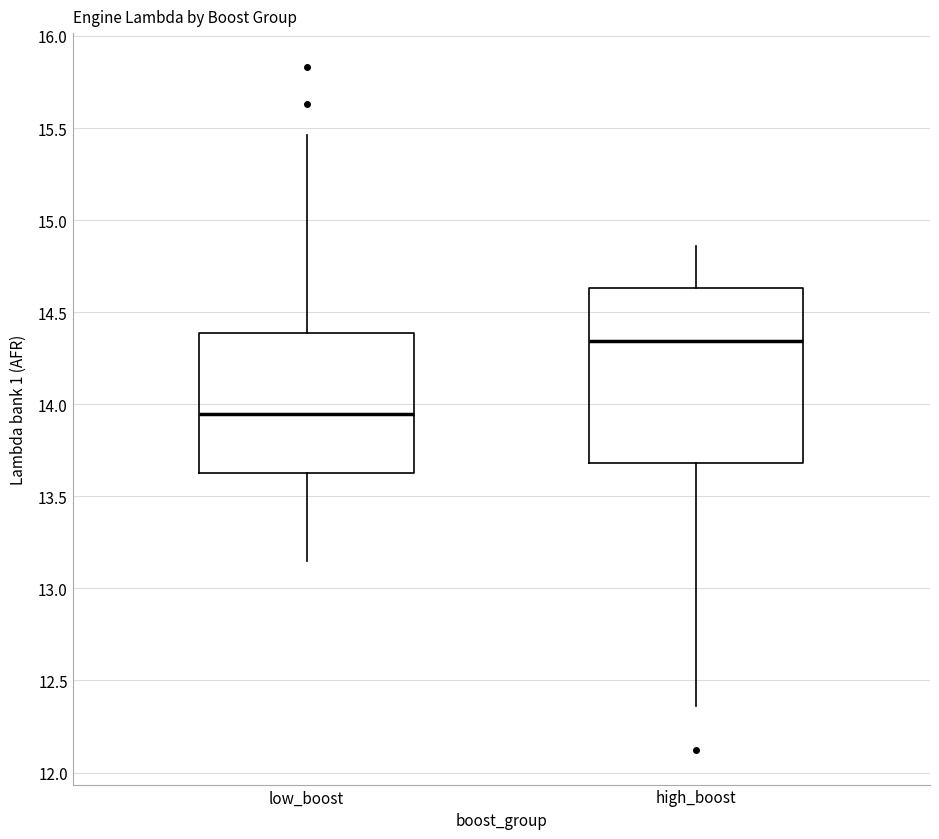

Which box is the tallest, from its lower edge to its upper edge?

high_boost